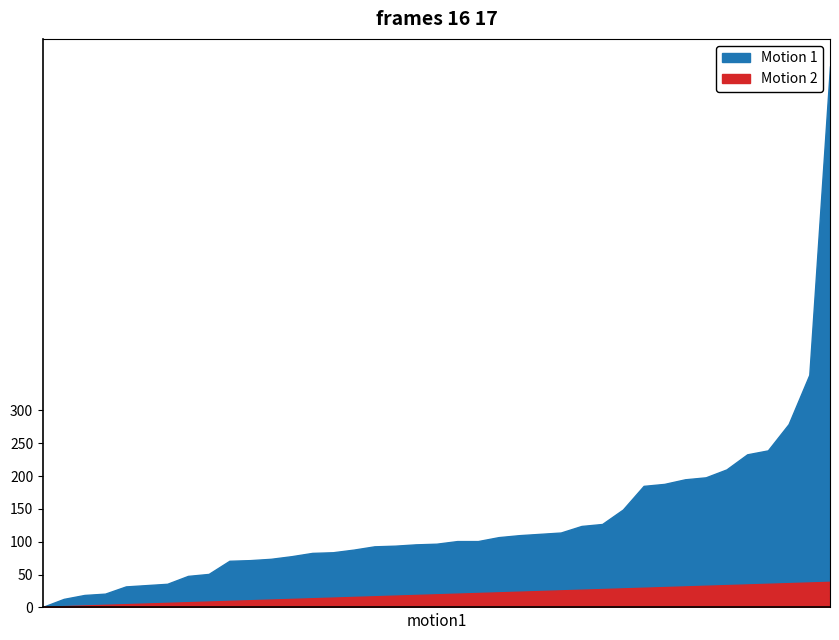

Is the value of Motion 2 at 24 greater than the value of Motion 1 at 32?

No